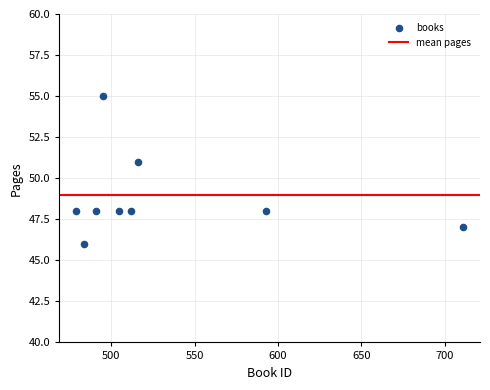

What Y value in the scatter plot is closest to 50?

51